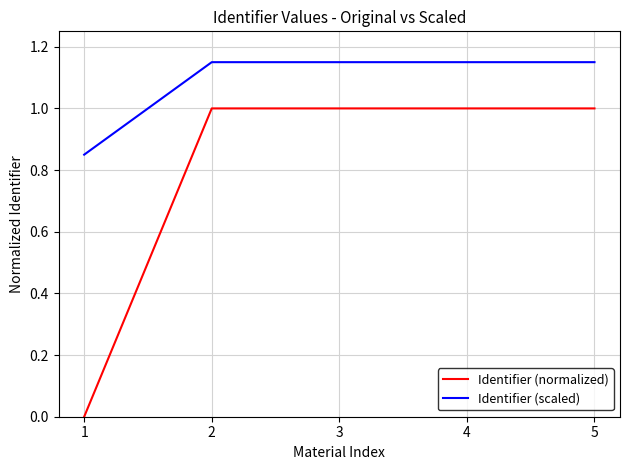

What is the maximum value for Identifier (normalized)?

1.0